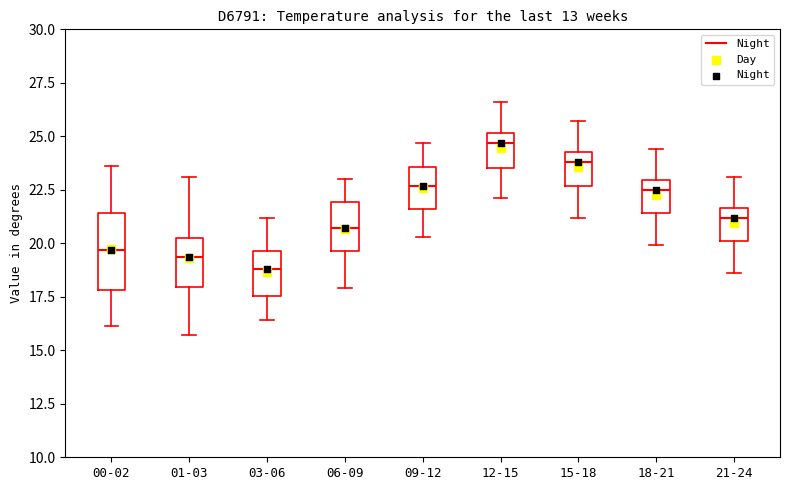

Where does the lower whisker of the box for 12-15 end on the y-axis? The values are not printed on the chart, so give them approximately, as read against the axis.

22.0